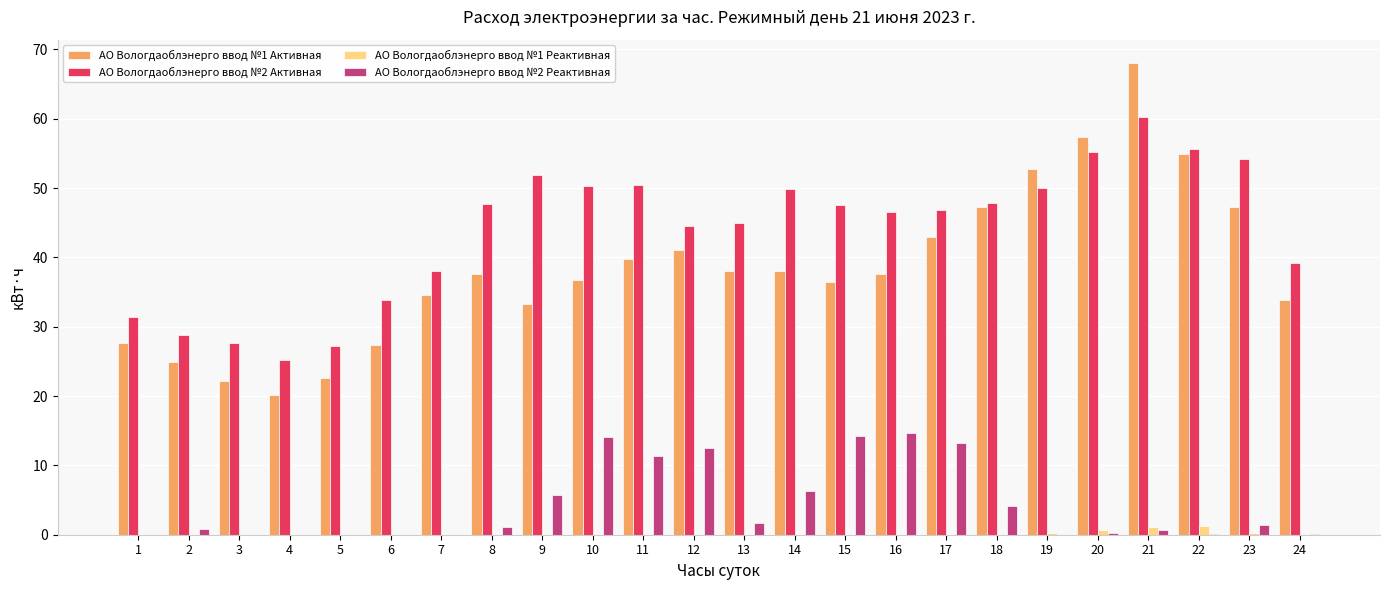

Which category has the highest value across all series?

21